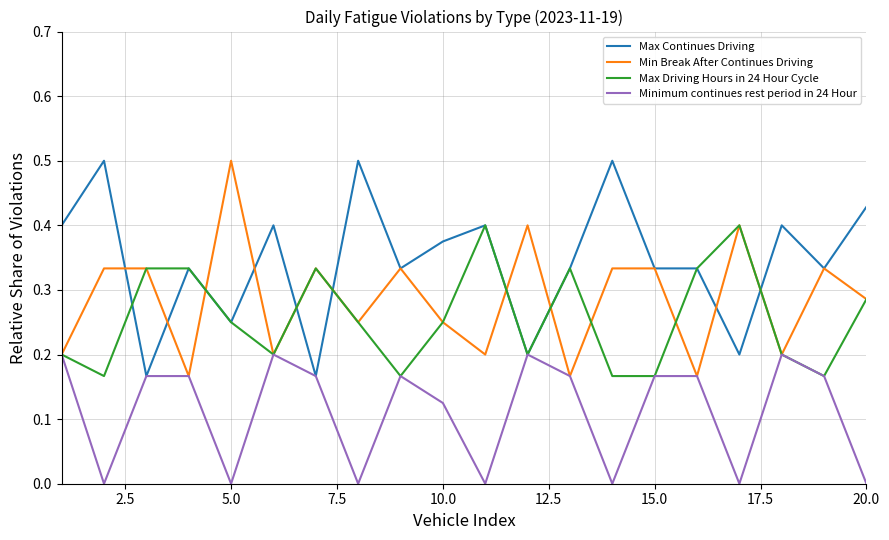

How many lines are shown in the chart?

4